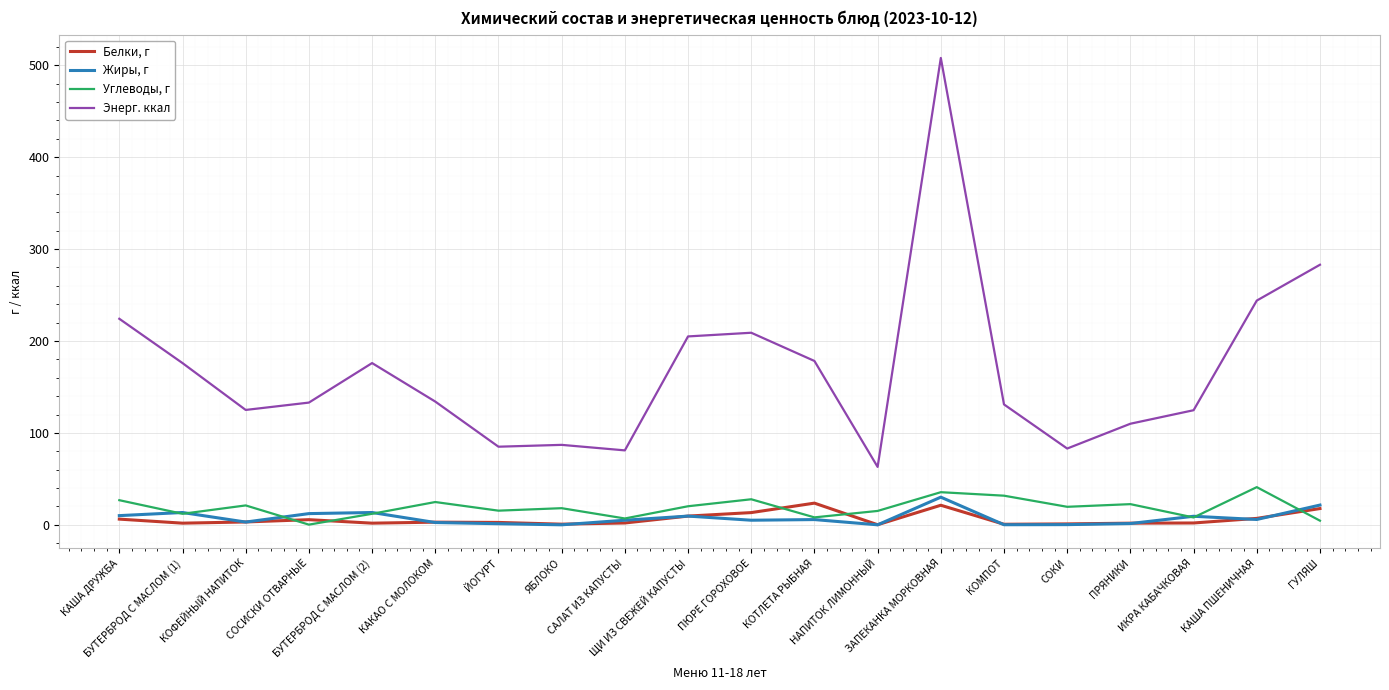

What is the sum of all Жиры, г values?

149.3